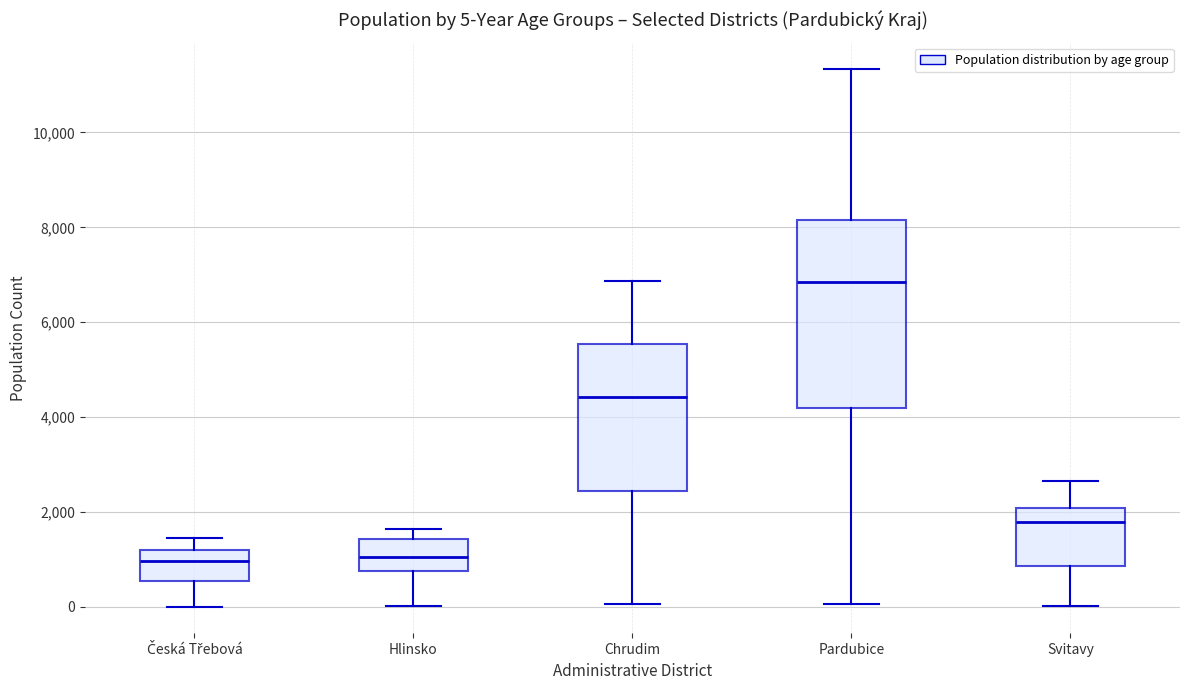

Which box is the tallest, from its lower edge to its upper edge?

Pardubice